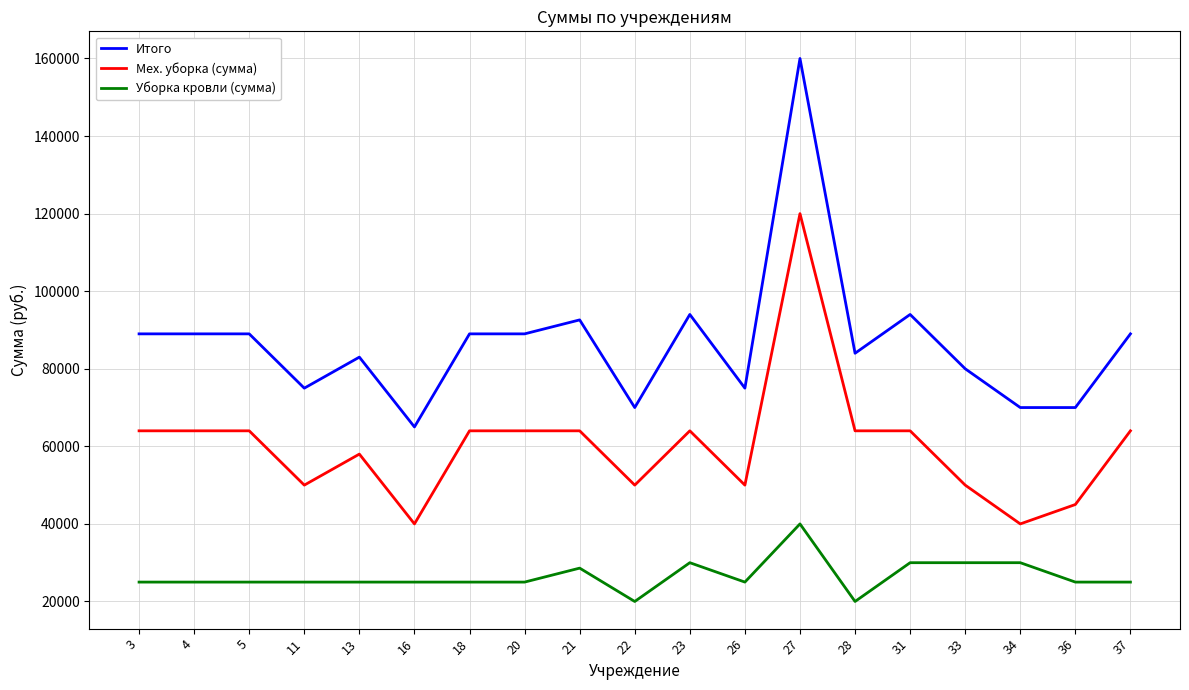

What is the total value across all series at 5?

178000